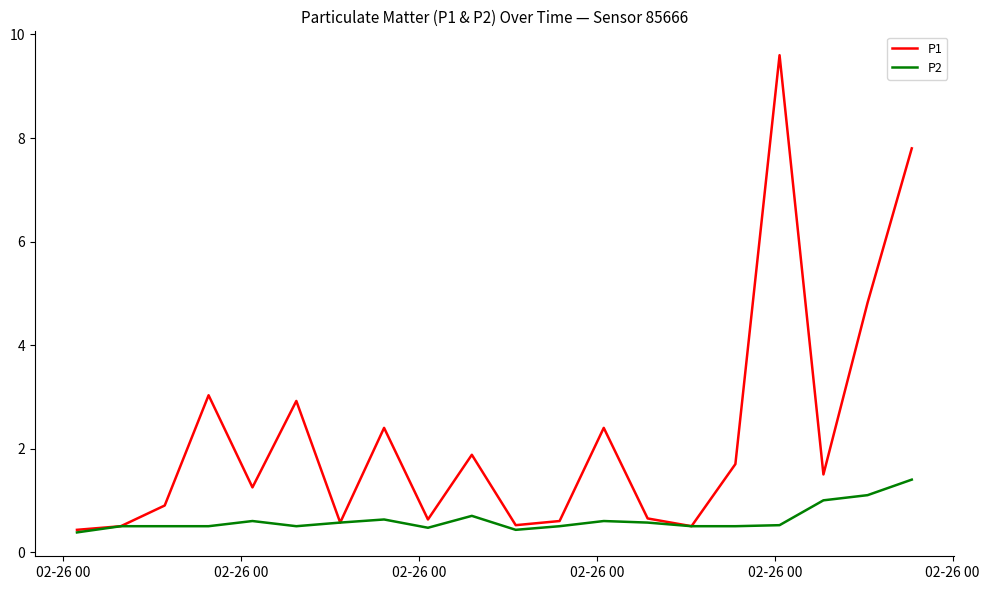

What is the smallest value displayed?

0.4